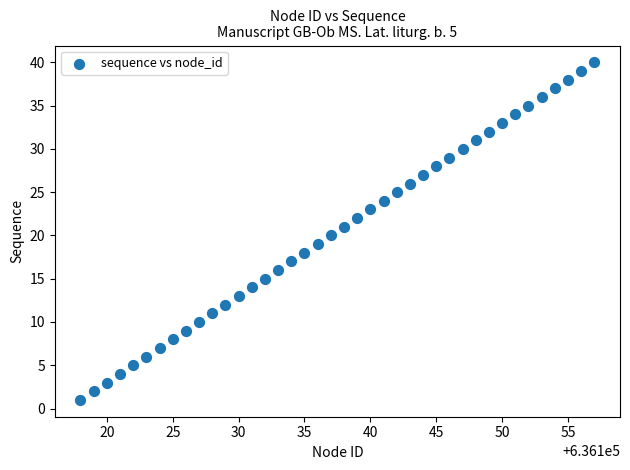

What is the range of X values (max minus min)?

39